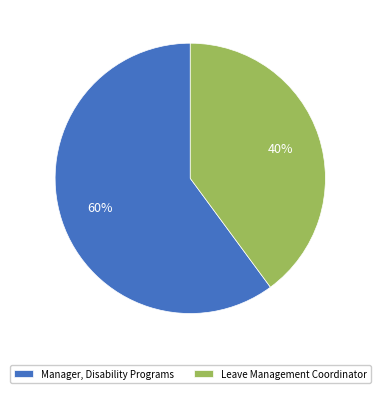

Approximately how many times larger is the value at Manager, Disability Programs compared to Leave Management Coordinator?

1.5